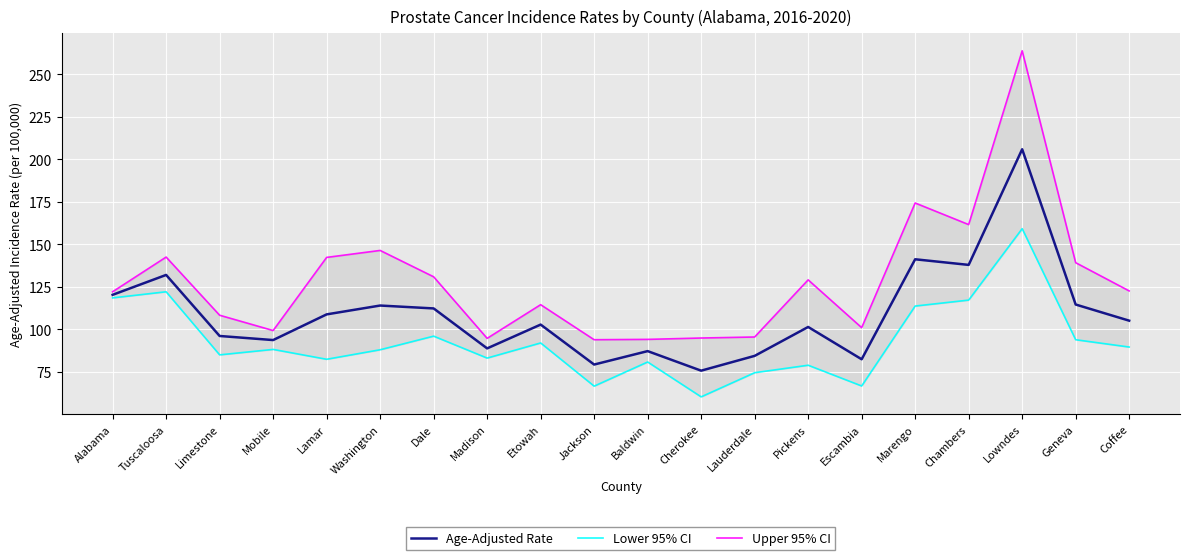

Reading left to right, list all the values displayed in this chart.

Age-Adjusted Rate: 120.3	132.0	96.1	93.7	108.8	114.0	112.3	88.8	102.8	79.3	87.2	75.7	84.4	101.4	82.4	141.2	137.9	205.9	114.6	105.1
Lower 95% CI: 118.5	122.1	85.0	88.2	82.4	88.0	96.0	83.1	92.0	66.6	80.8	60.3	74.5	78.9	66.7	113.7	117.2	159.2	93.9	89.6
Upper 95% CI: 122.1	142.5	108.3	99.3	142.3	146.4	130.9	94.7	114.5	93.9	94.1	94.9	95.5	129.1	101.0	174.3	161.6	263.8	139.2	122.6